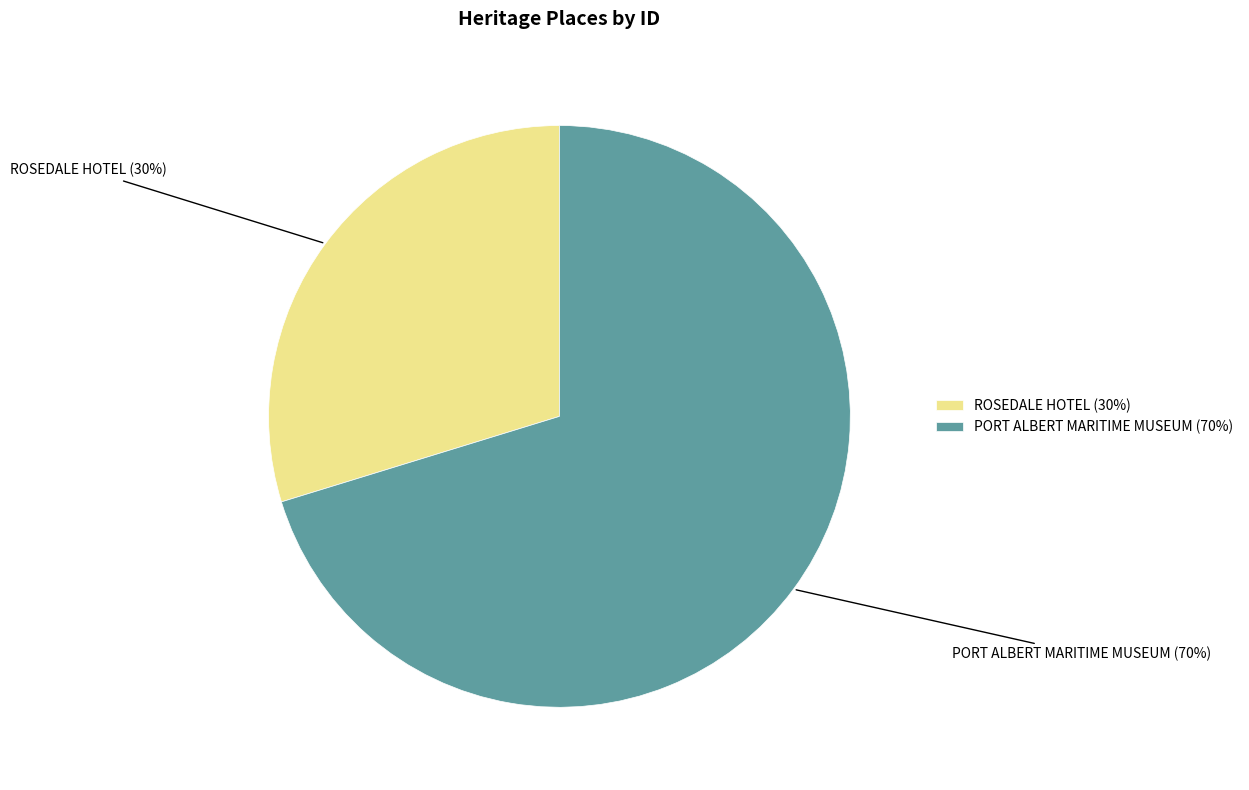

What is the majority slice?

PORT ALBERT MARITIME MUSEUM